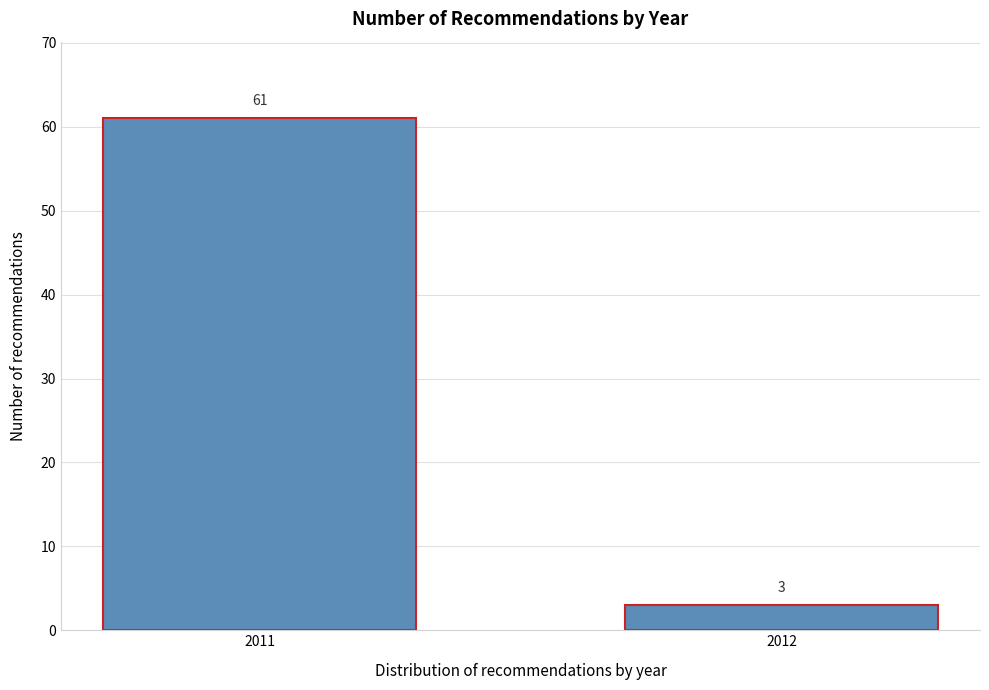

Reading right to left, transcribe all the data shown in this chart.

2012=3	2011=61